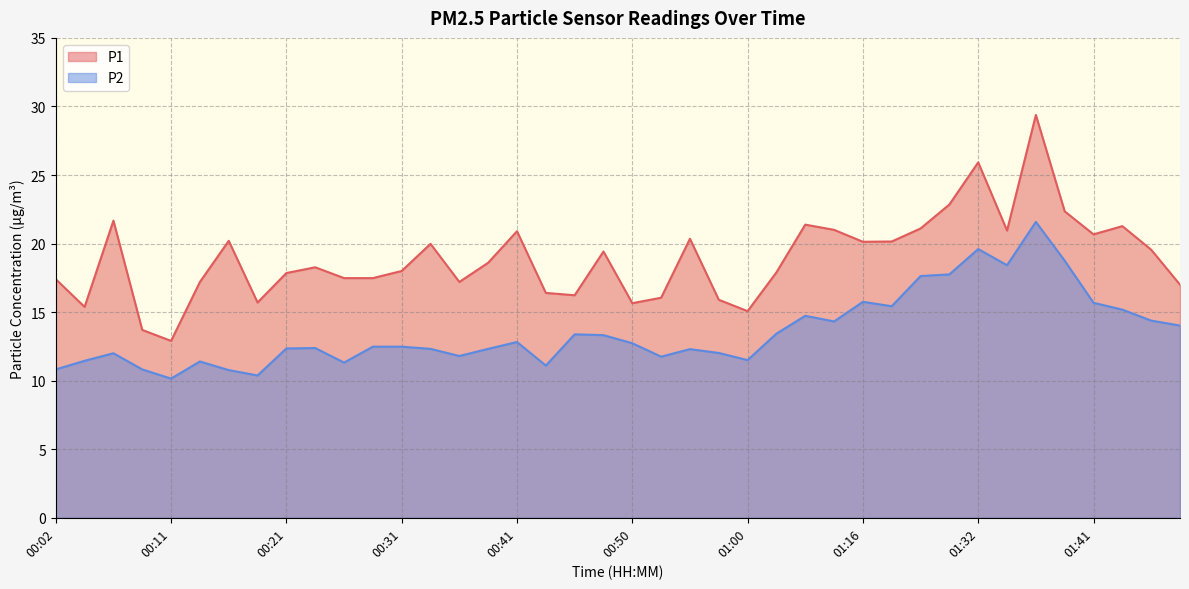

At how many categories does at least one series exceed 25?

2